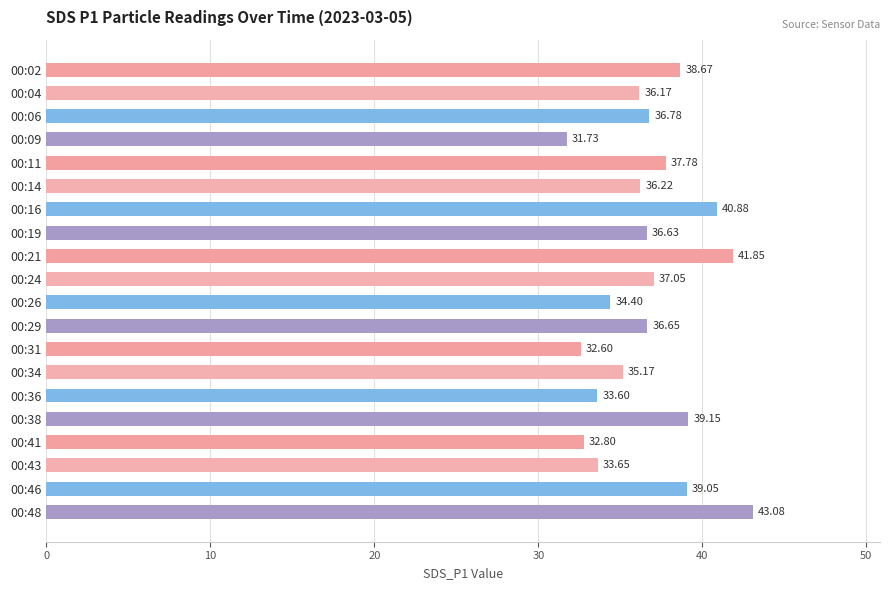

Approximately how many times larger is the value at 00:38 compared to 00:46?

1.0